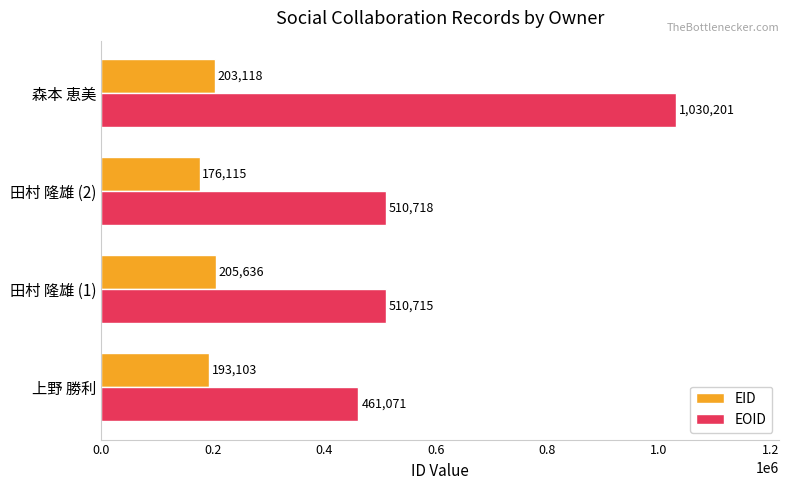

True or false: EID has a value of 203118 at 森本 恵美.

True